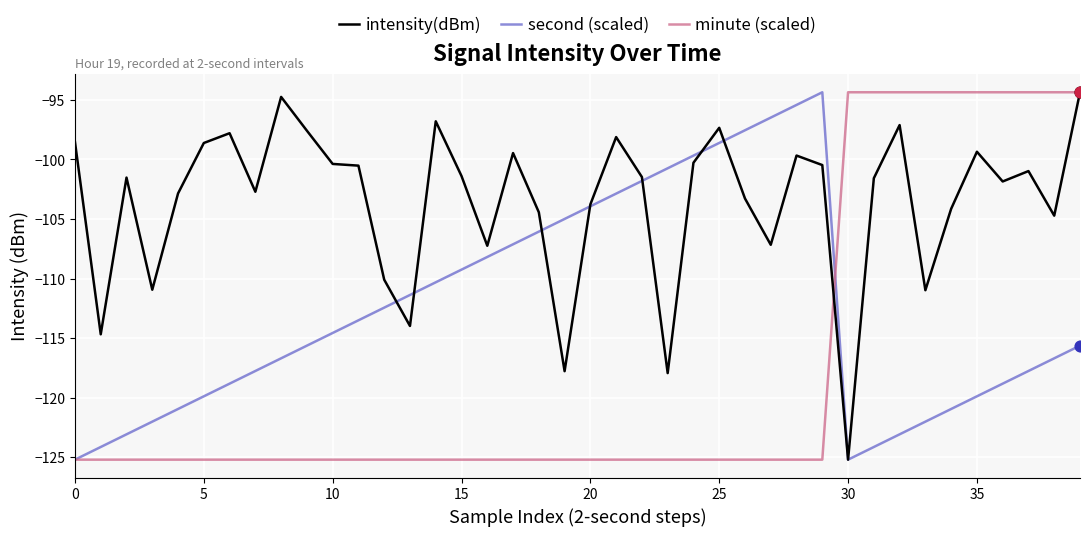

What is the minimum value shown in the chart?

-125.2